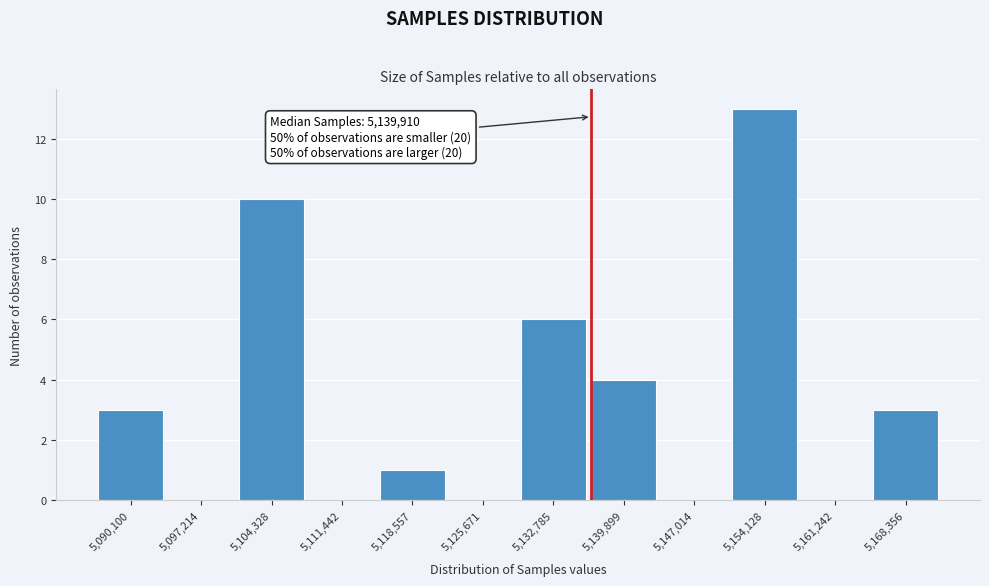

Reading right to left, transcribe all the data shown in this chart.

5,168,356=3	5,161,242=0	5,154,128=13	5,147,014=0	5,139,899=4	5,132,785=6	5,125,671=0	5,118,557=1	5,111,442=0	5,104,328=10	5,097,214=0	5,090,100=3